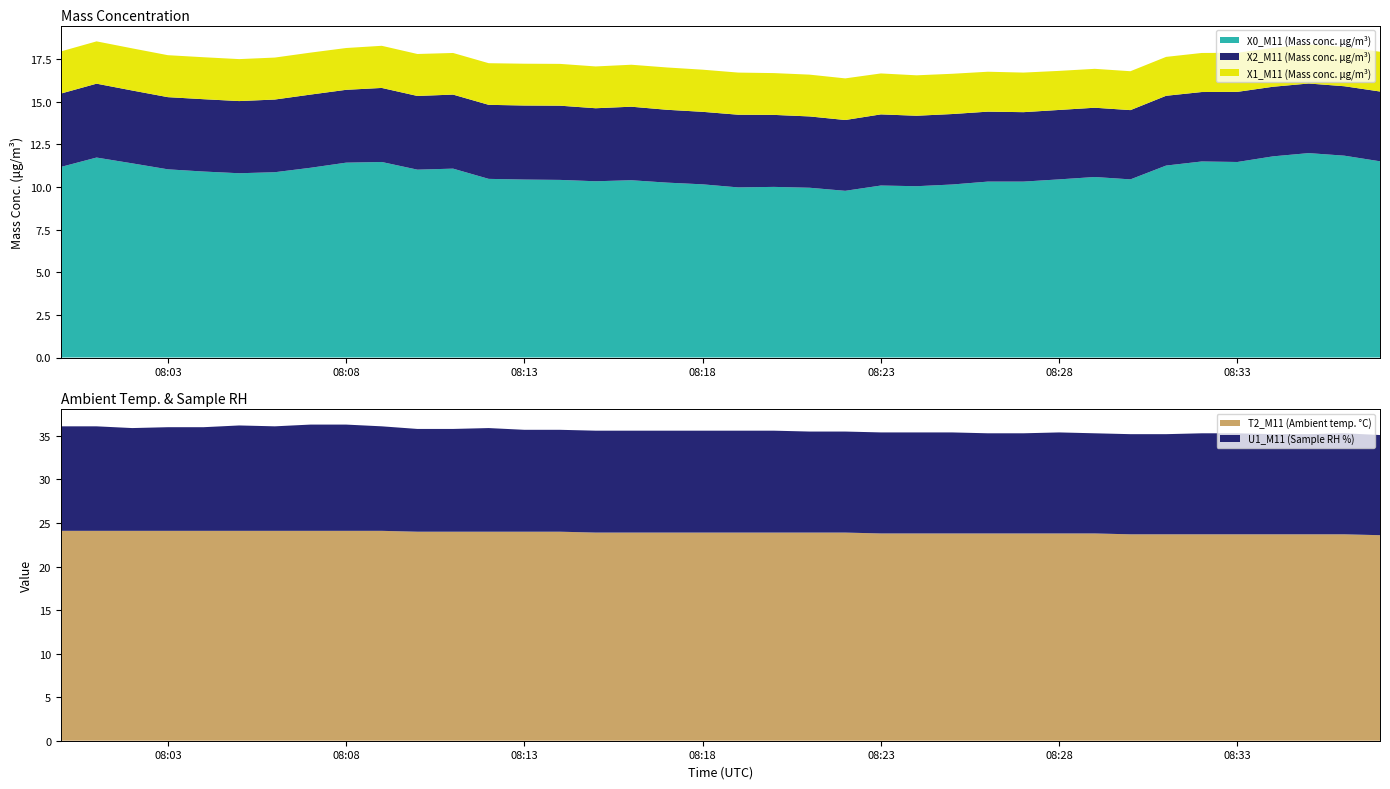

Reading right to left, extract all data points from this chart.

X0_M11 (Mass conc. μg/m³): 11.5	11.8	12.0	11.8	11.5	11.5	11.2	10.4	10.6	10.4	10.3	10.3	10.1	10.0	10.1	9.8	9.9	10.0	10.0	10.2	10.2	10.4	10.3	10.4	10.4	10.5	11.1	11.0	11.5	11.4	11.1	10.9	10.8	10.9	11.0	11.4	11.7	11.2
X2_M11 (Mass conc. μg/m³): 4.1	4.1	4.1	4.1	4.1	4.1	4.1	4.1	4.1	4.1	4.1	4.1	4.1	4.1	4.2	4.2	4.2	4.2	4.3	4.2	4.3	4.3	4.3	4.3	4.3	4.3	4.3	4.3	4.3	4.3	4.3	4.3	4.2	4.2	4.2	4.3	4.3	4.3
X1_M11 (Mass conc. μg/m³): 2.3	2.3	2.3	2.3	2.3	2.3	2.3	2.3	2.3	2.3	2.3	2.3	2.4	2.4	2.4	2.4	2.5	2.5	2.5	2.5	2.5	2.5	2.5	2.5	2.5	2.4	2.4	2.5	2.5	2.5	2.5	2.5	2.5	2.5	2.5	2.5	2.5	2.5
T2_M11 (Ambient temp. °C): 23.6	23.7	23.7	23.7	23.7	23.7	23.7	23.7	23.8	23.8	23.8	23.8	23.8	23.8	23.8	23.9	23.9	23.9	23.9	23.9	23.9	23.9	23.9	24.0	24.0	24.0	24.0	24.0	24.1	24.1	24.1	24.1	24.1	24.1	24.1	24.1	24.1	24.1
U1_M11 (Sample RH %): 11.5	11.6	11.5	11.5	11.6	11.6	11.5	11.5	11.5	11.6	11.5	11.5	11.6	11.6	11.6	11.6	11.6	11.7	11.7	11.7	11.7	11.7	11.7	11.7	11.7	11.9	11.8	11.8	12.0	12.2	12.2	12.0	12.1	11.9	11.9	11.8	12.0	12.0